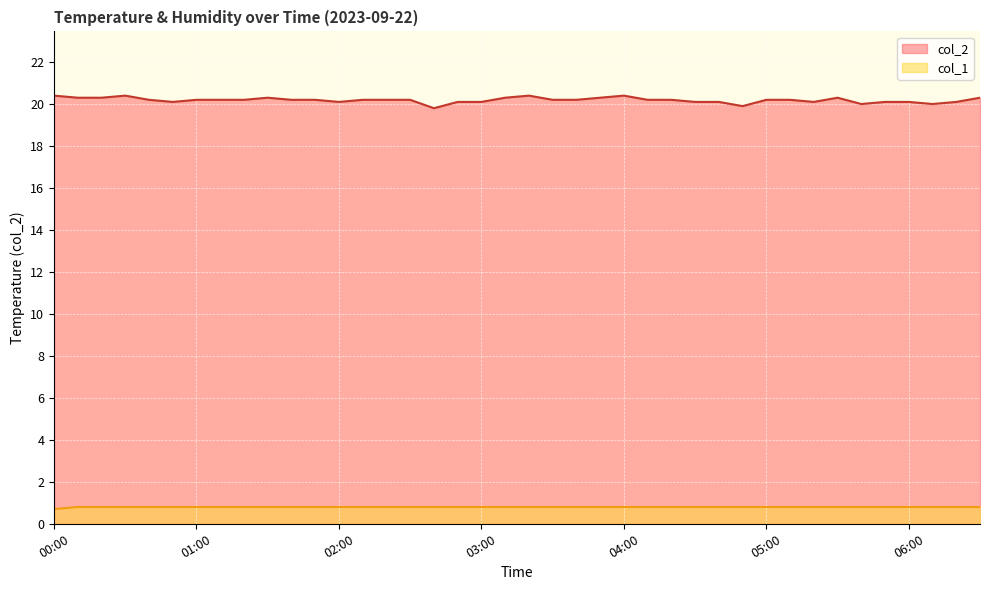

At how many categories does at least one series exceed 13?

40